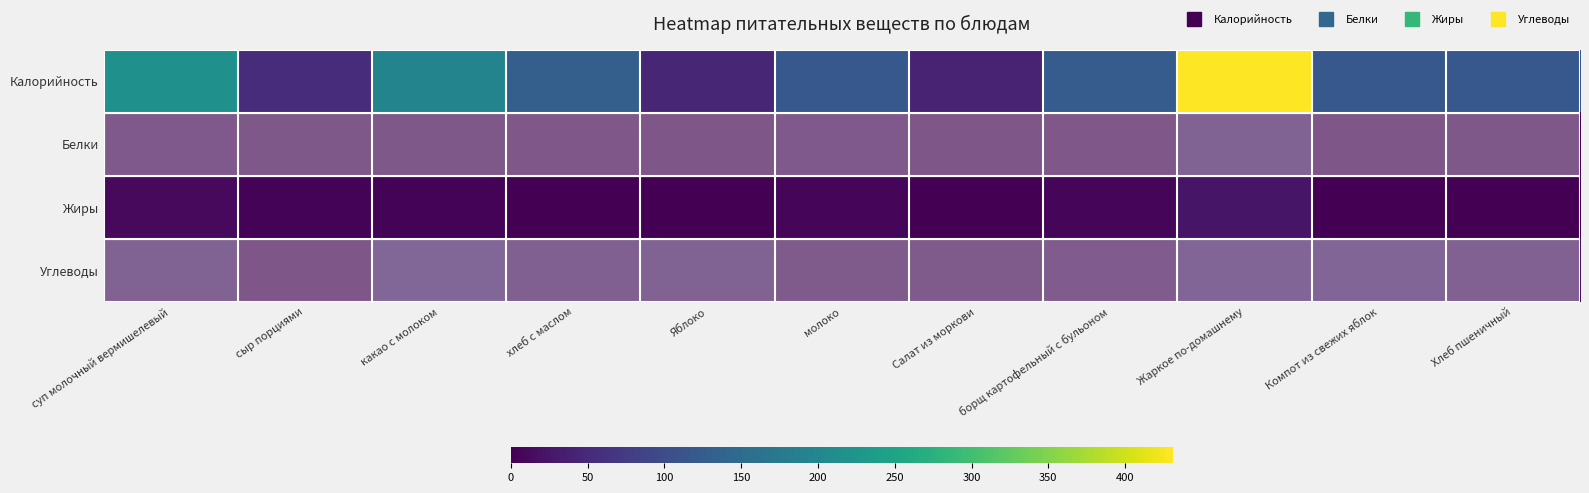

Which series has the largest total across all categories?

Калорийность